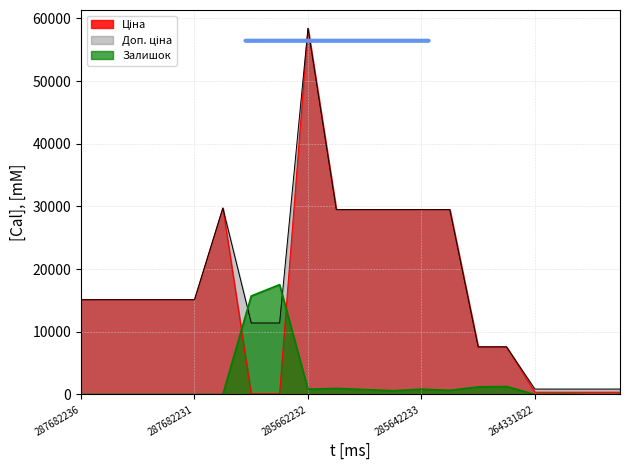

Reading left to right, what are all the values shown in this chart?

Ціна: 287682236=15120.0	287682235=15120.0	287682234=15120.0	287682233=15120.0	287682231=15120.0	287702232=29747.2	247132181=114.1	247132180=114.1	285662232=58426.5	285642236=29491.5	285642235=29491.5	285642234=29491.5	285642233=29491.5	285642231=29491.5	247052181=7596.5	247052180=7596.5	264331822=365.2	264331820=365.2	264331819=365.2	264331817=365.2
Доп. ціна: 287682236=15120.0	287682235=15120.0	287682234=15120.0	287682233=15120.0	287682231=15120.0	287702232=29747.2	247132181=11410.0	247132180=11410.0	285662232=58426.5	285642236=29491.5	285642235=29491.5	285642234=29491.5	285642233=29491.5	285642231=29491.5	247052181=7596.5	247052180=7596.5	264331822=868.0	264331820=868.0	264331819=868.0	264331817=868.0
Залишок: 287682236=0.0	287682235=0.0	287682234=0.0	287682233=0.0	287682231=0.0	287702232=0.0	247132181=15714.7	247132180=17528.0	285662232=846.2	285642236=967.1	285642235=785.7	285642234=604.4	285642233=846.2	285642231=664.9	247052181=1208.8	247052180=1269.3	264331822=0.0	264331820=60.4	264331819=0.0	264331817=0.0